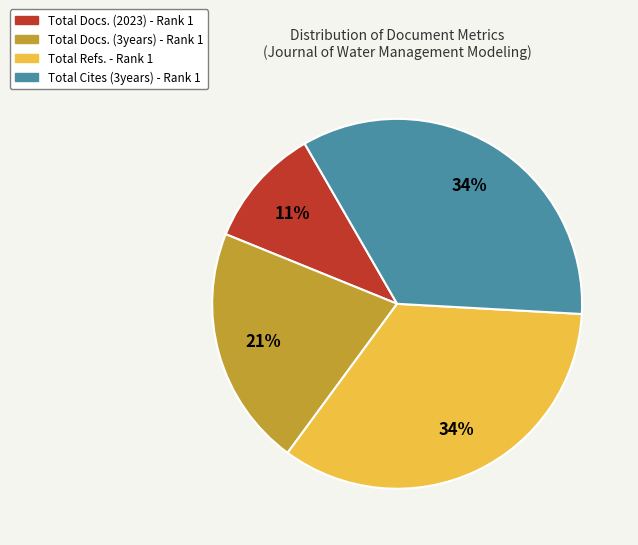

Which slice is the smallest?

Total Docs. (2023) - Rank 1